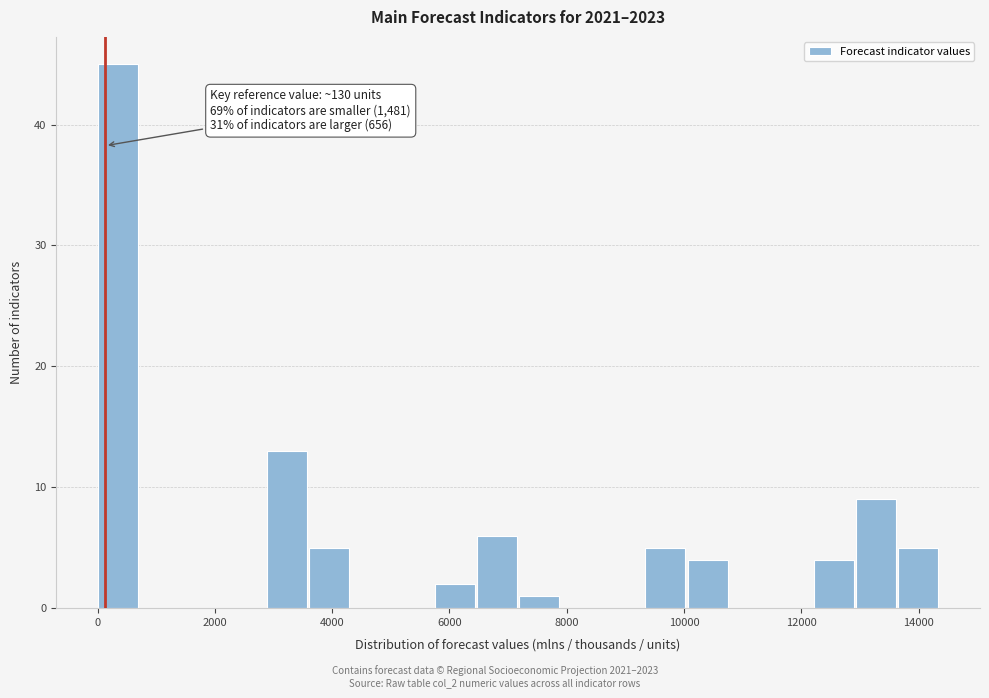

Read against the x-axis, roughly where is the centre of the tallest bar?

400